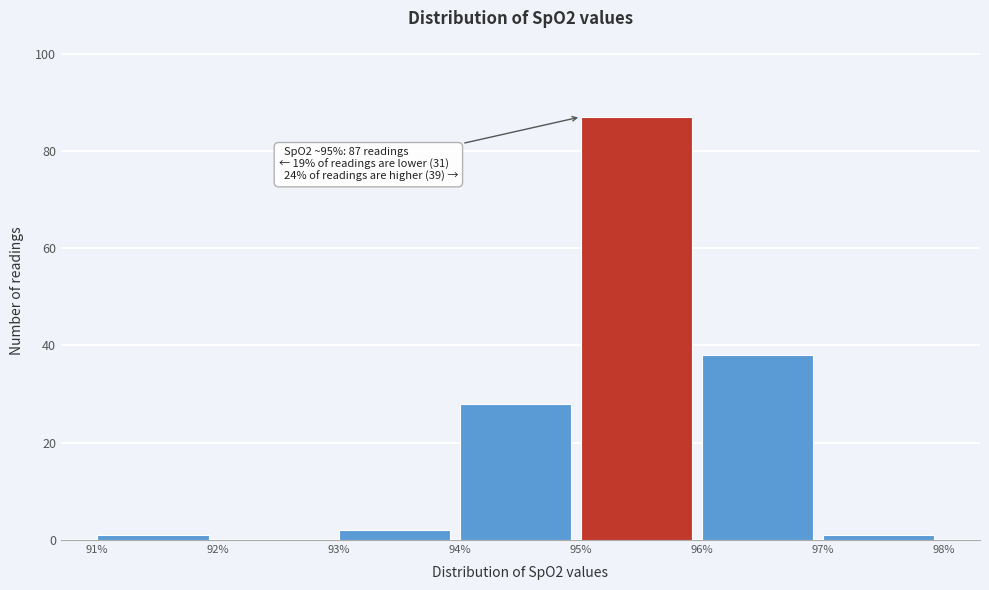

Over which range of the x-axis is the bar tallest?

95% to 96%